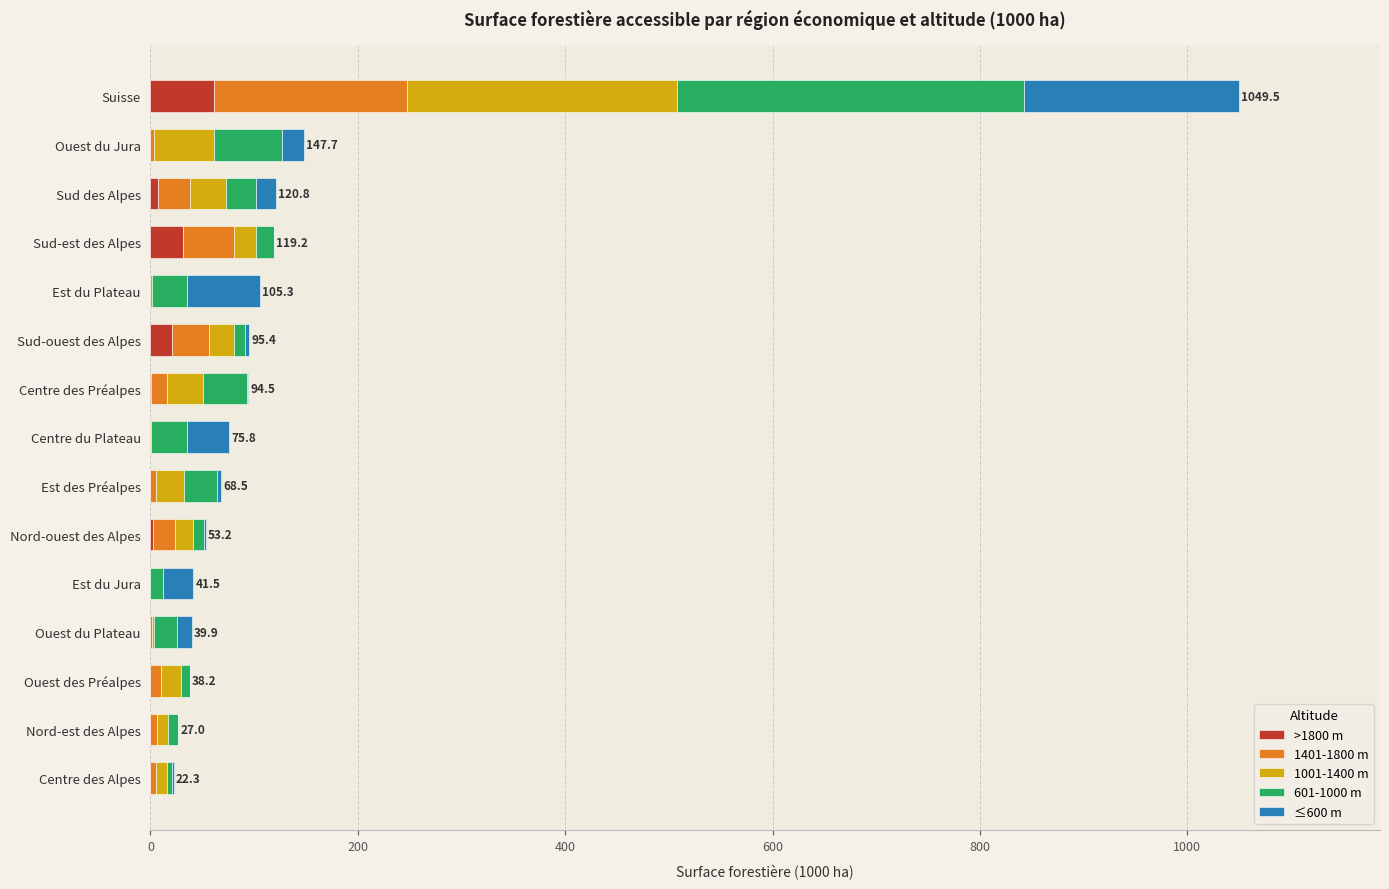

True or false: >1800 m has a value of 0.0 at Est des Préalpes.

True